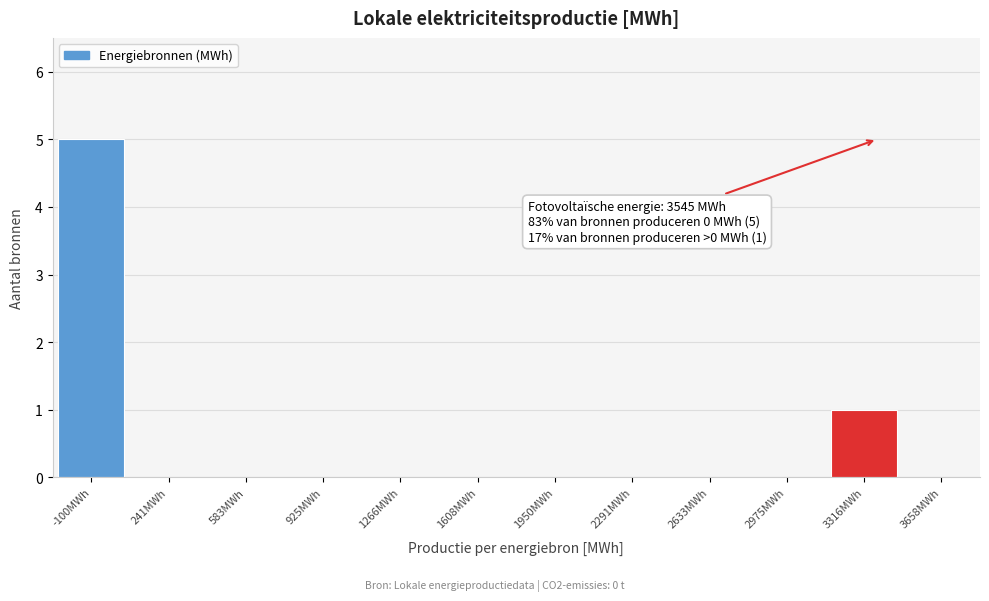

Reading left to right, transcribe all the data shown in this chart.

-100MWh=5	241MWh=0	583MWh=0	925MWh=0	1266MWh=0	1608MWh=0	1950MWh=0	2291MWh=0	2633MWh=0	2975MWh=0	3316MWh=1	3658MWh=0